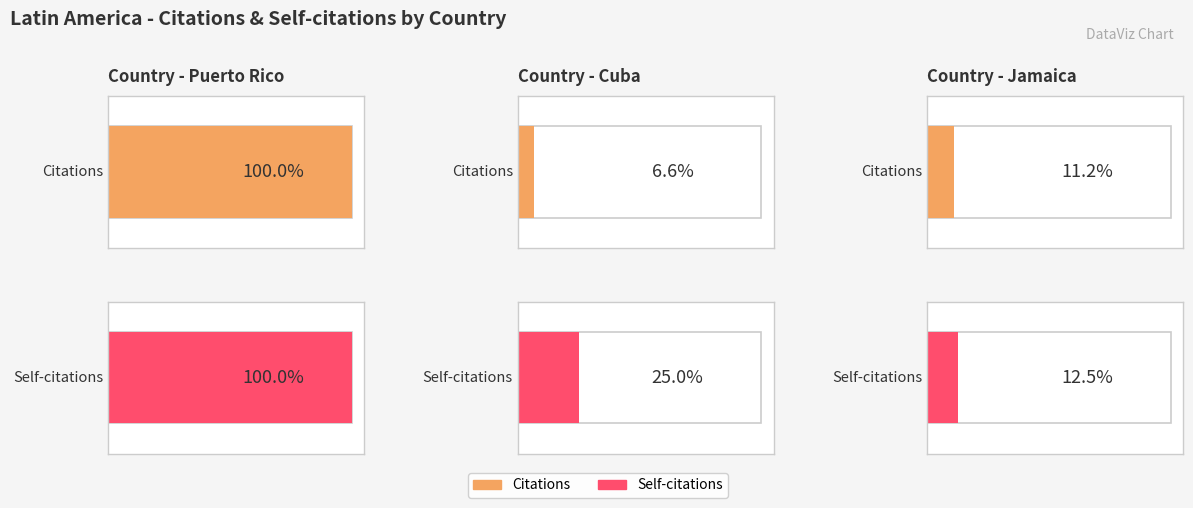

How many bars are there in total?

6